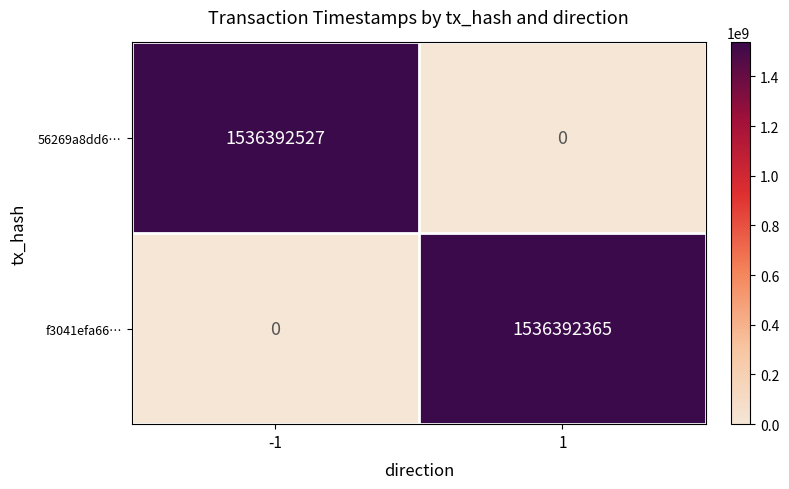

Reading left to right, what are all the values shown in this chart?

56269a8dd6…: -1=1536392527	1=0
f3041efa66…: -1=0	1=1536392365